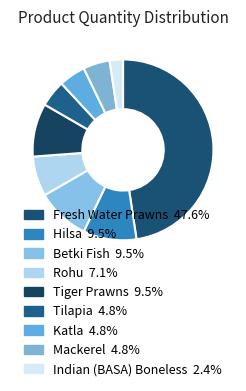

Count the number of slices in the pie.

9